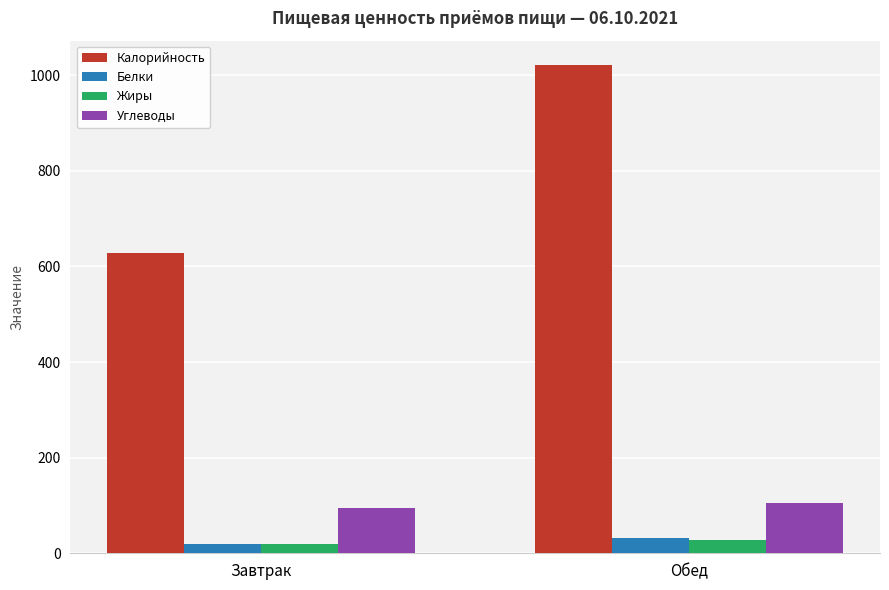

What is the smallest value displayed?

18.8